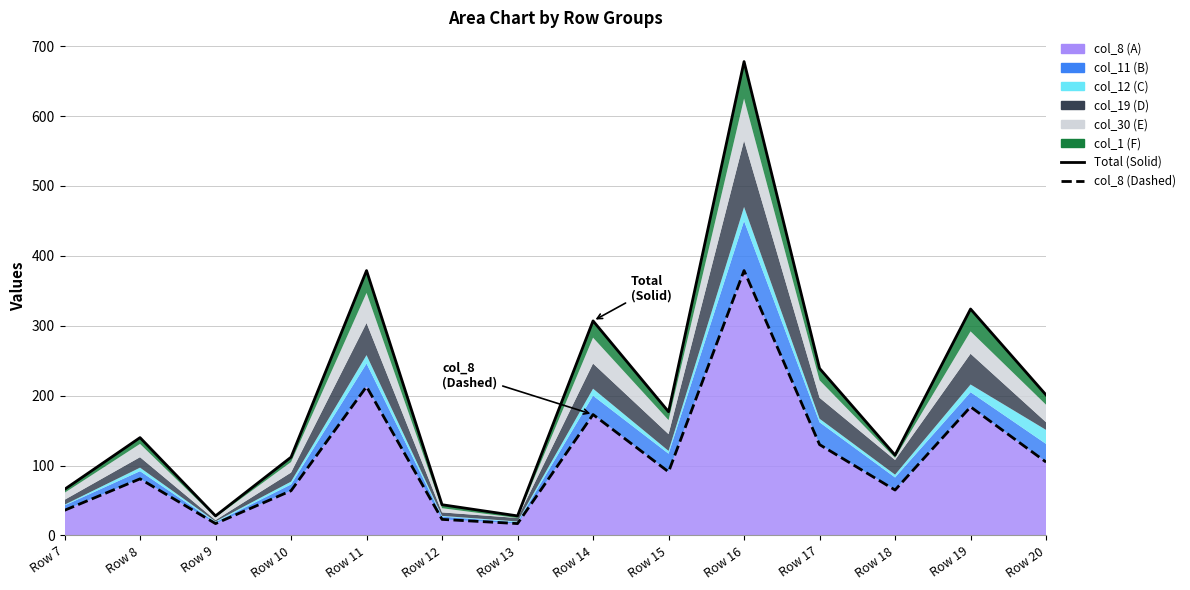

What is the sum of all col_8 (Dashed) values?

1578